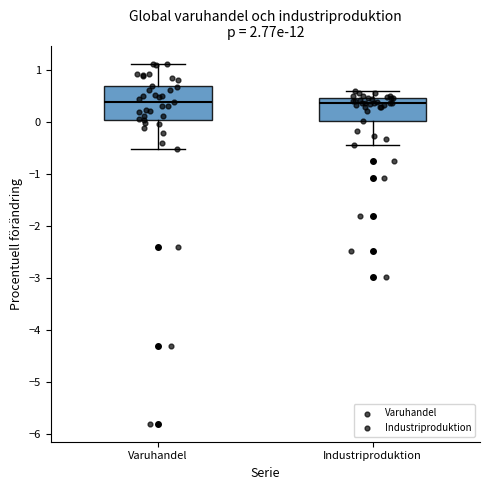

Reading left to right, transcribe this box plot: for each box, give where its median line is, the range the box spans, and where its two whiskers end, as read against the y-axis. The values are not printed on the chart, so give them approximately, as read against the axis.

Varuhandel: median 0.4, box 0.0 to 0.7, whiskers -0.5 to 1.1
Industriproduktion: median 0.4, box 0.0 to 0.5, whiskers -0.4 to 0.6